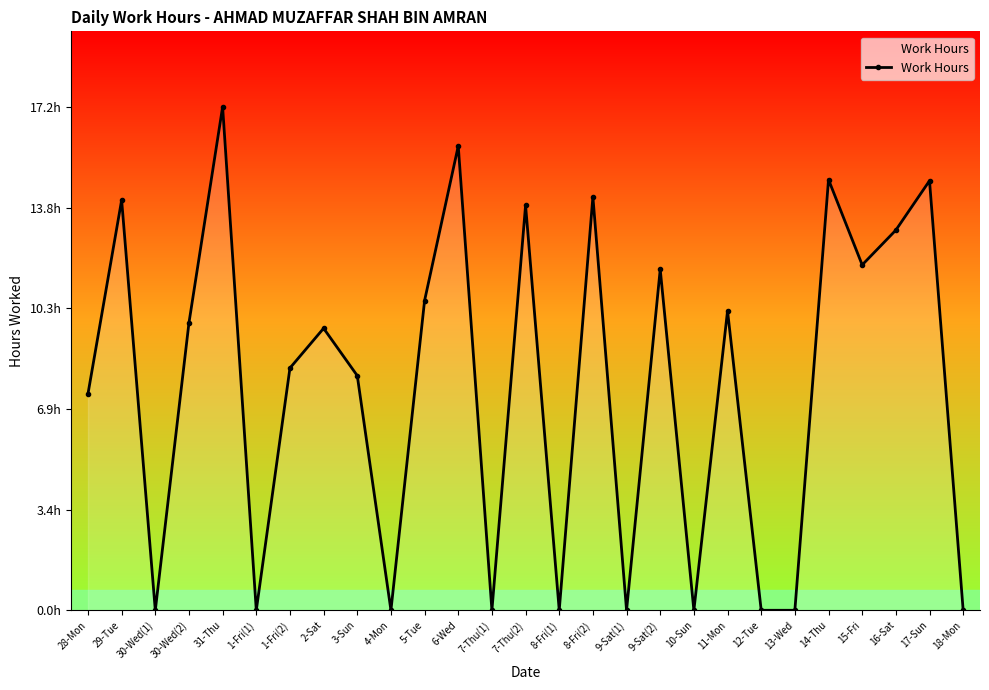

How many interior local valleys (lower than both neighbors) does the data have?

8